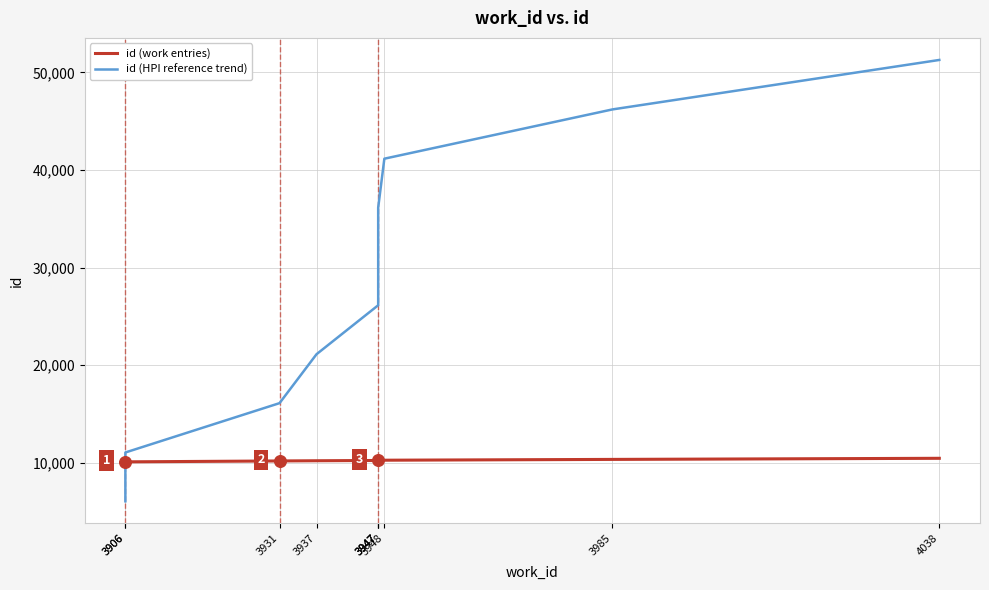

At which category is the sum across all series the highest?

4038